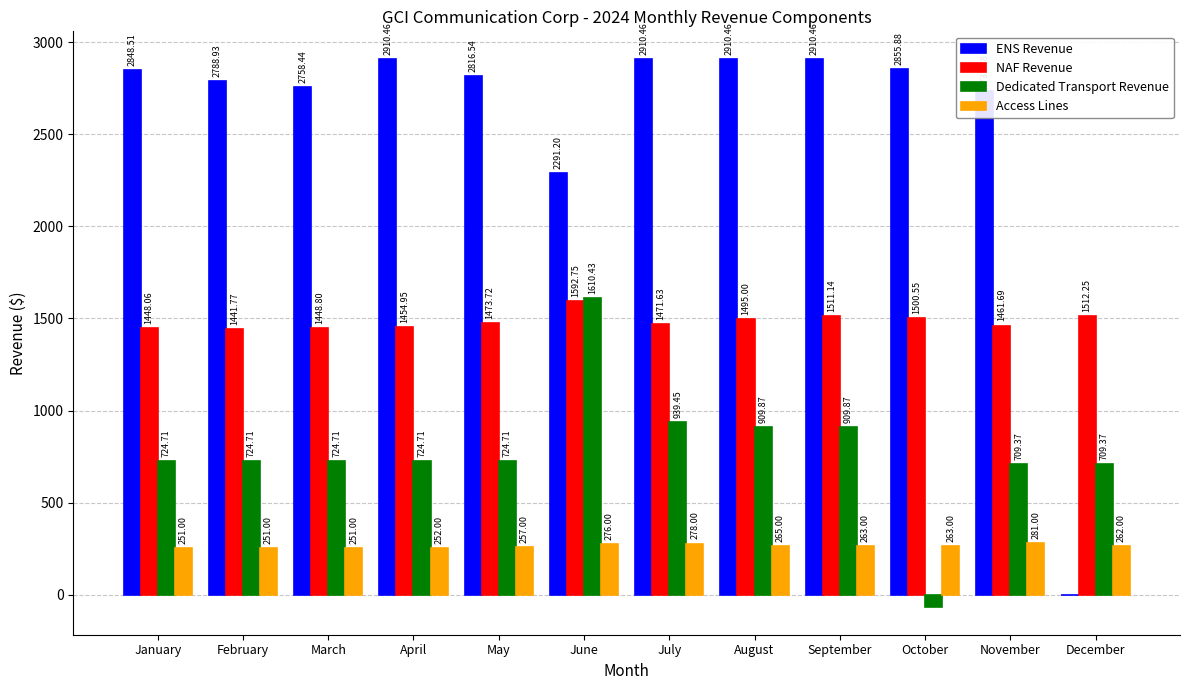

What is the difference between the ENS Revenue values at October and March?

97.4